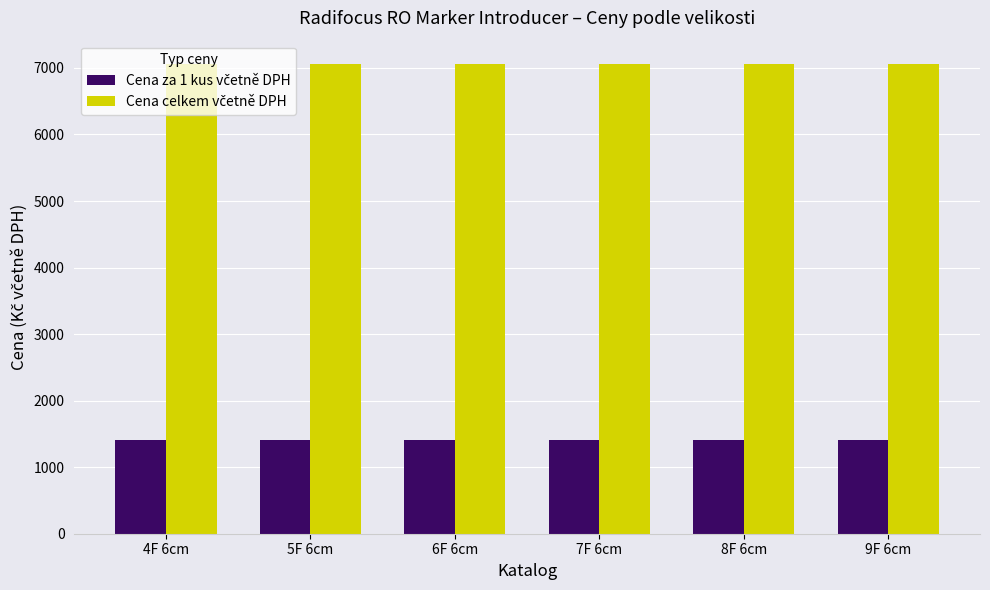

What is the total value across all series at 6F 6cm?

8468.5